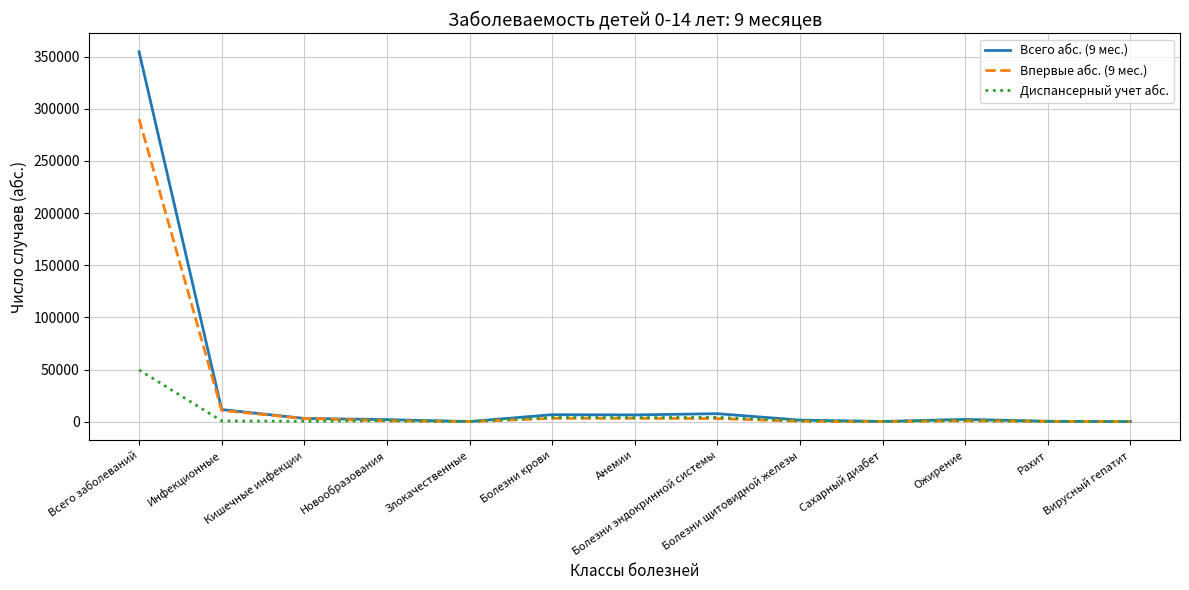

Which series has the widest spread of values?

Всего абс. (9 мес.)